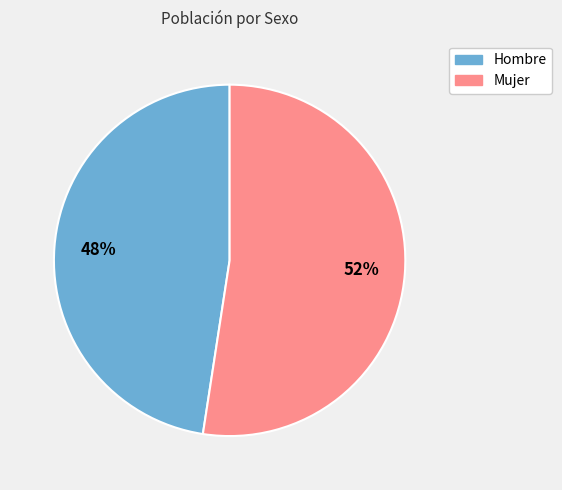

What is the ratio of the value at Mujer to the value at Hombre?

1.1